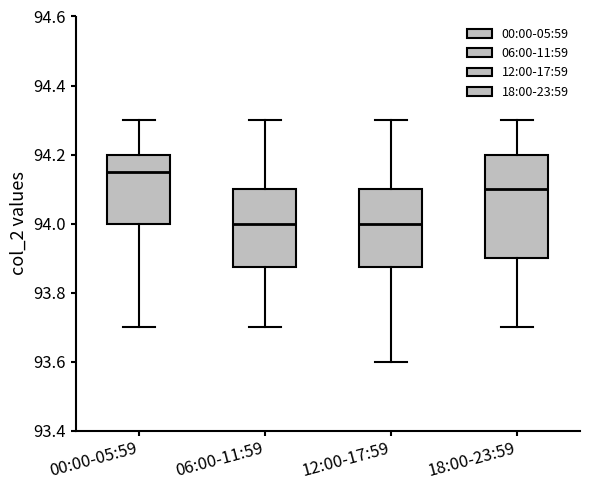

Reading left to right, transcribe this box plot: for each box, give where its median line is, the range the box spans, and where its two whiskers end, as read against the y-axis. The values are not printed on the chart, so give them approximately, as read against the axis.

00:00-05:59: median 94.16, box 94.00 to 94.20, whiskers 93.70 to 94.30
06:00-11:59: median 94.00, box 93.88 to 94.10, whiskers 93.70 to 94.30
12:00-17:59: median 94.00, box 93.88 to 94.10, whiskers 93.60 to 94.30
18:00-23:59: median 94.10, box 93.90 to 94.20, whiskers 93.70 to 94.30